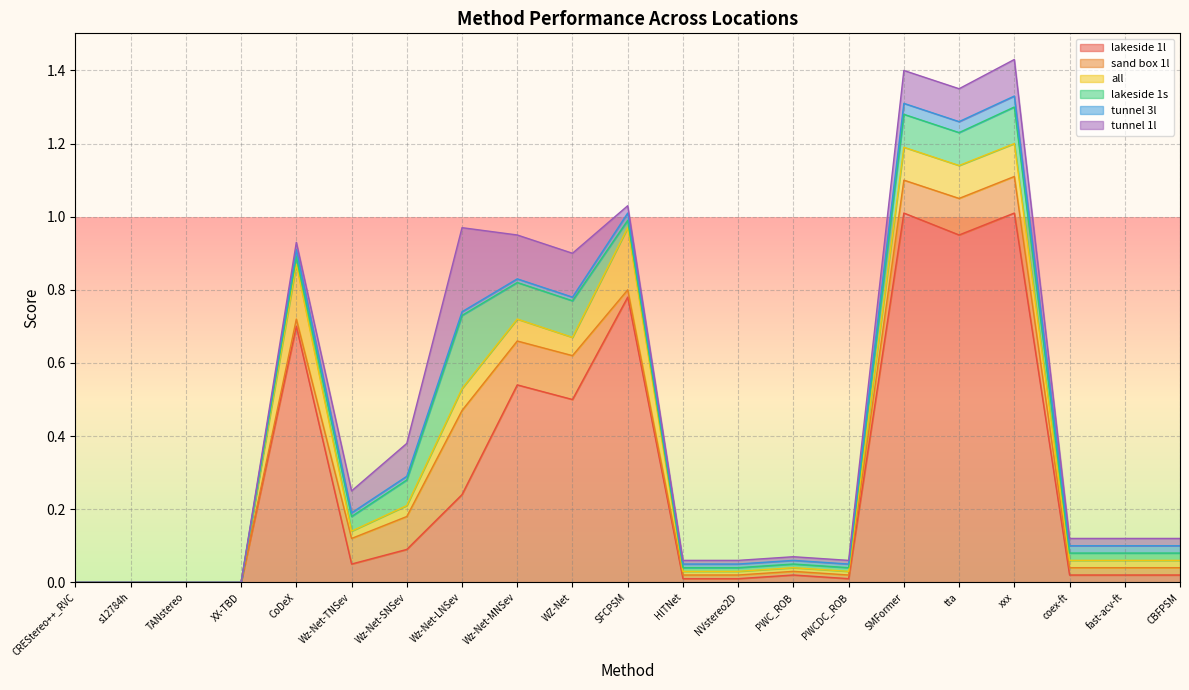

True or false: lakeside 1s has a value of 0.0 at HITNet.

False